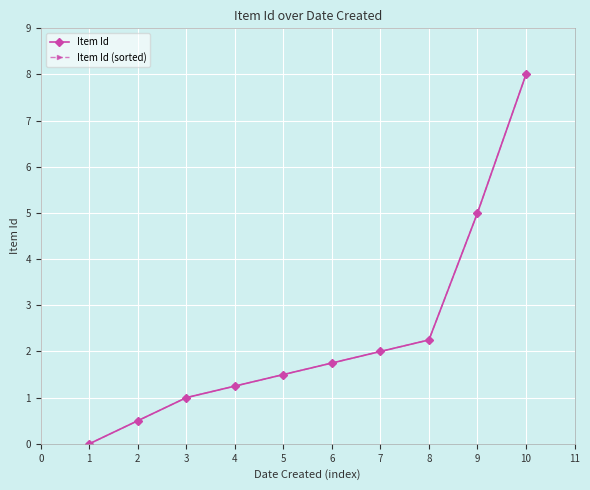

Is this an area chart (filled region under the line)?

No